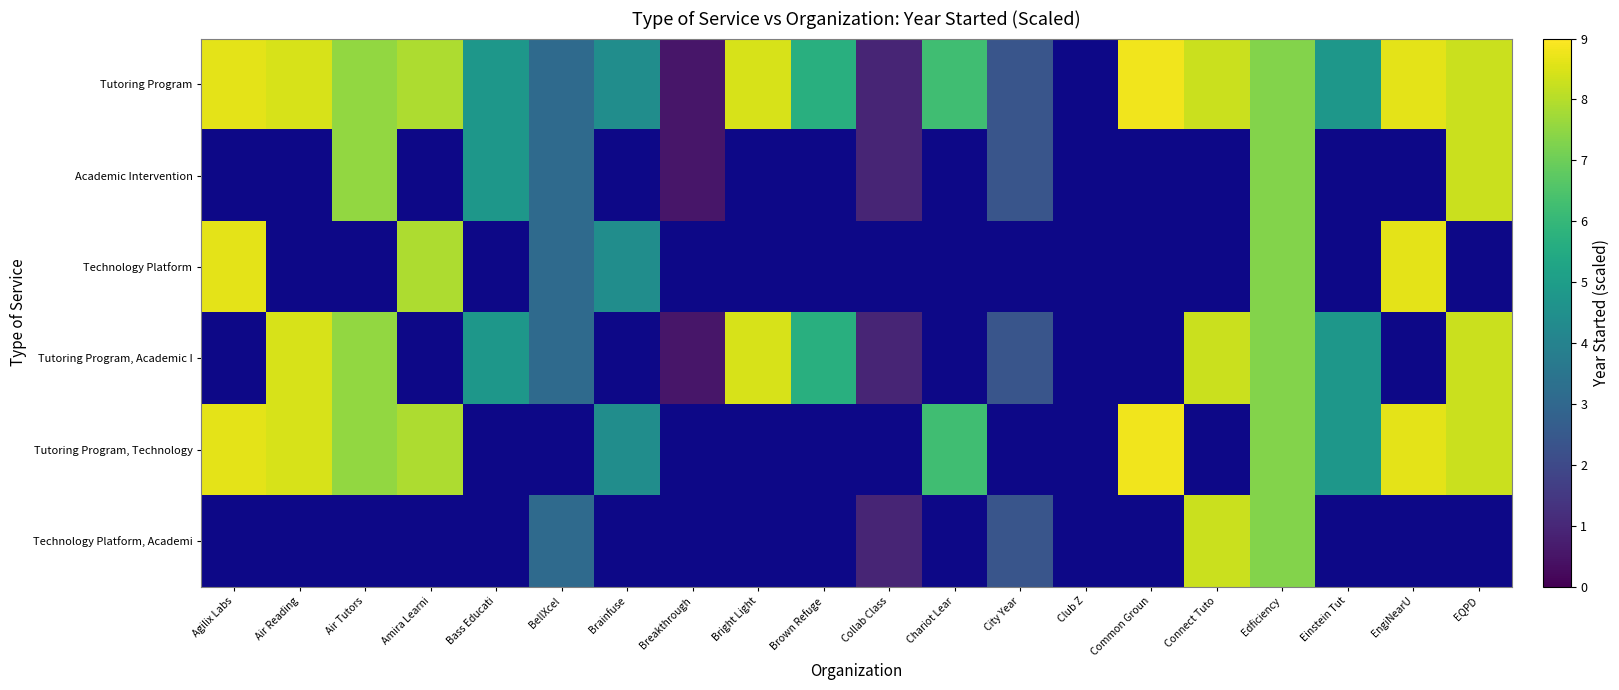

At how many categories does at least one series exceed 7?

10